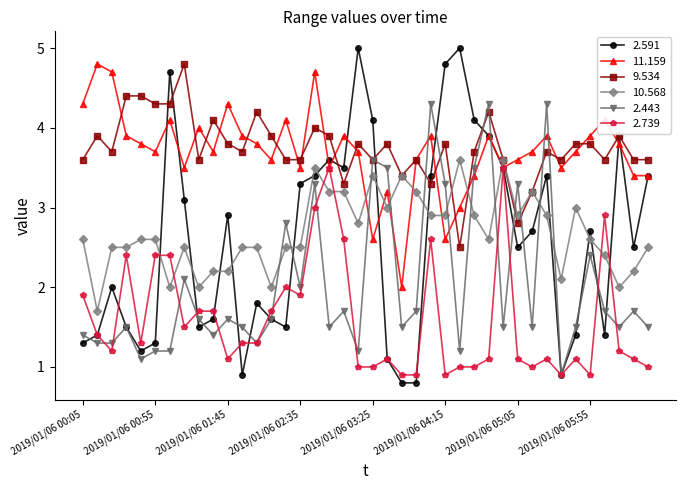

Count the number of data series in this chart.

6